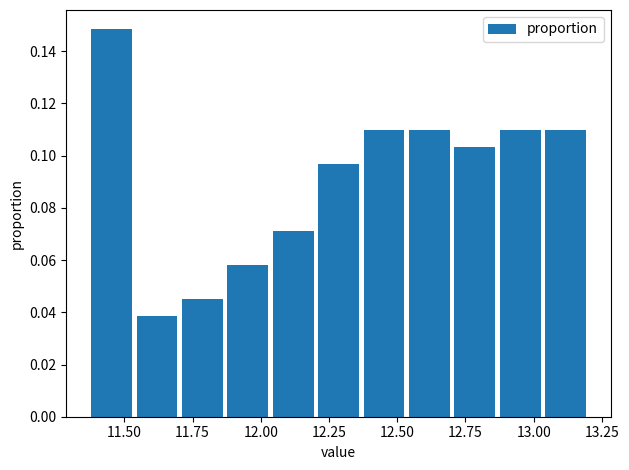

Read against the x-axis, roughly where is the centre of the tallest bar?

11.45